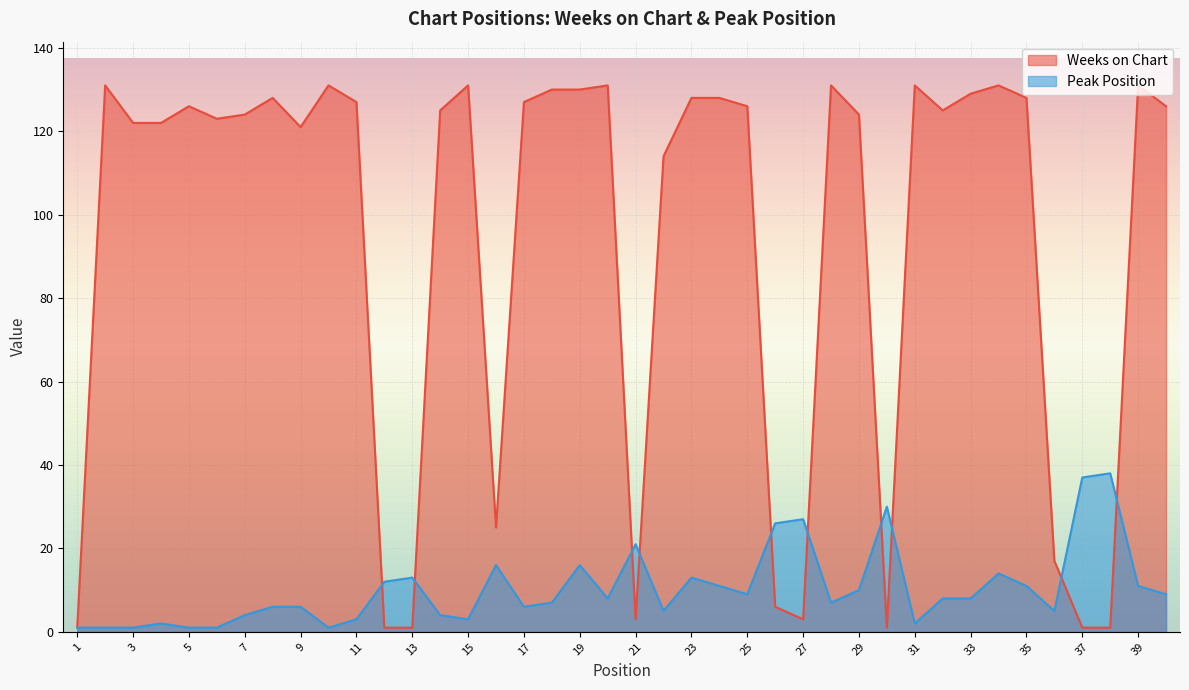

What are all the series names shown in the legend?

Weeks on Chart, Peak Position